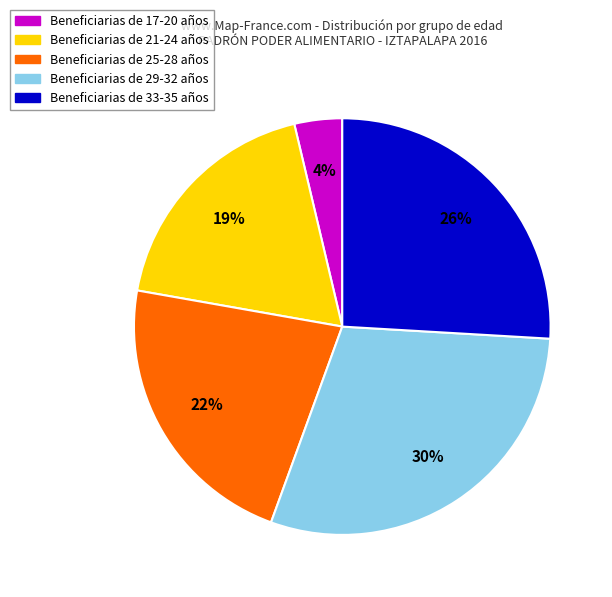

To the nearest percent, what is the difference between the largest and smallest slice percentages?

26%